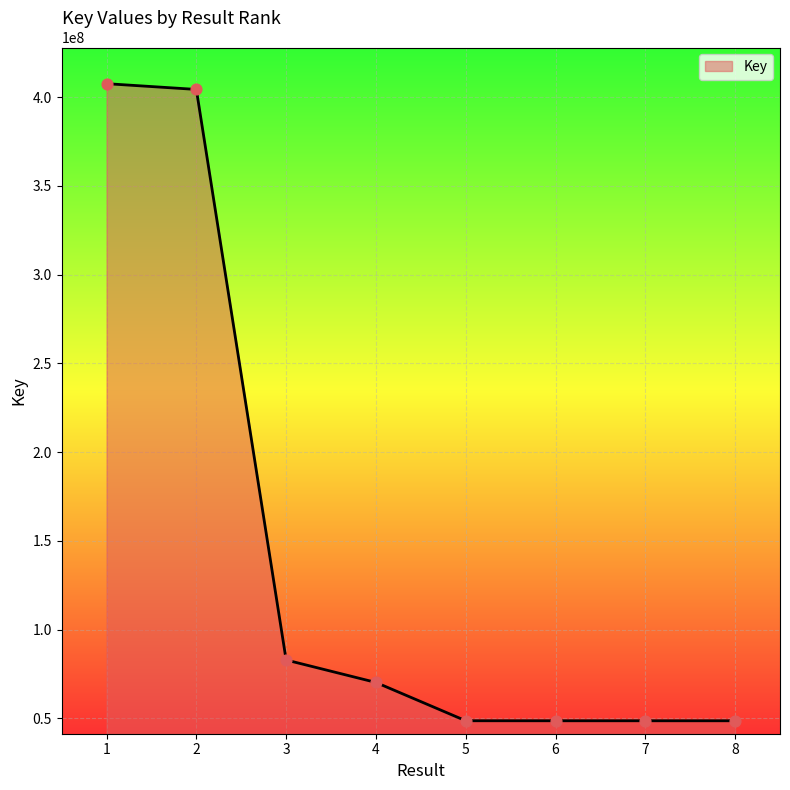

What is the change in value from 2 to 3?

-321414276